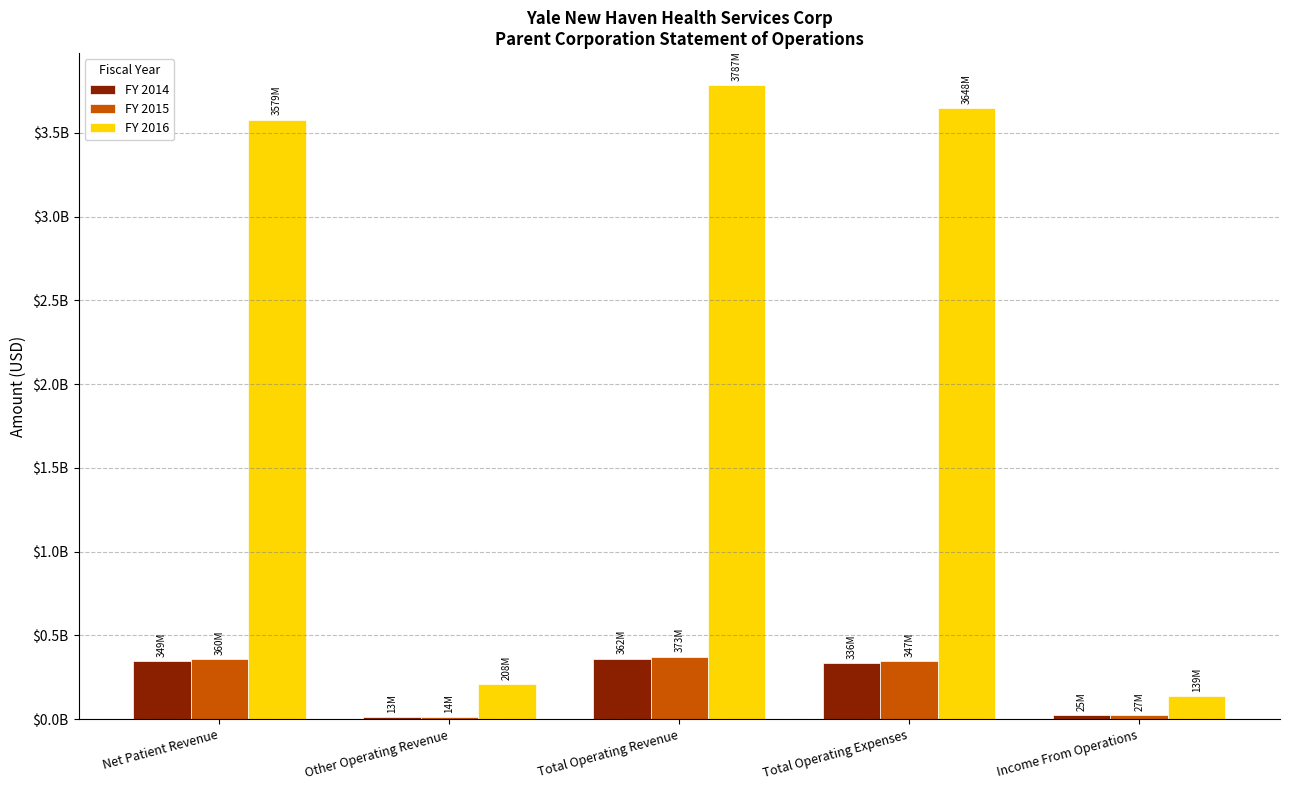

Are the bars grouped side by side (vs. stacked)?

Yes